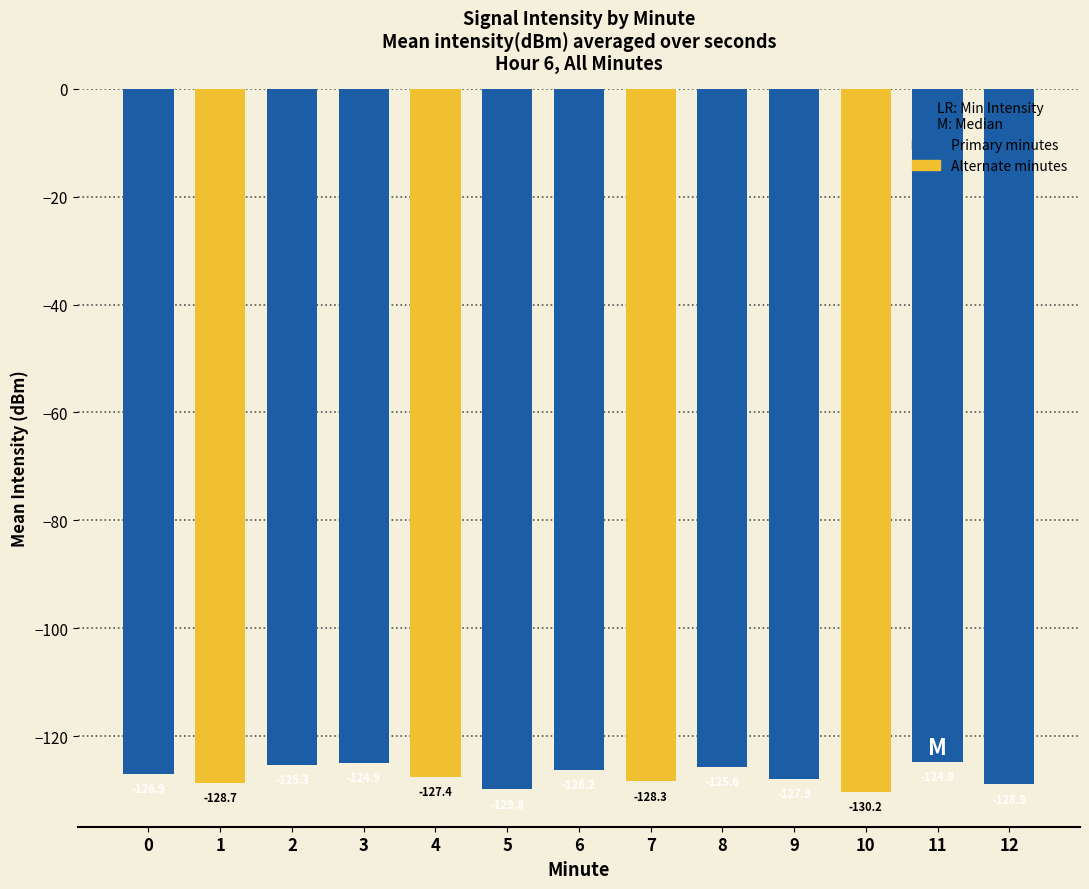

Between 2 and 8, which is larger?

2